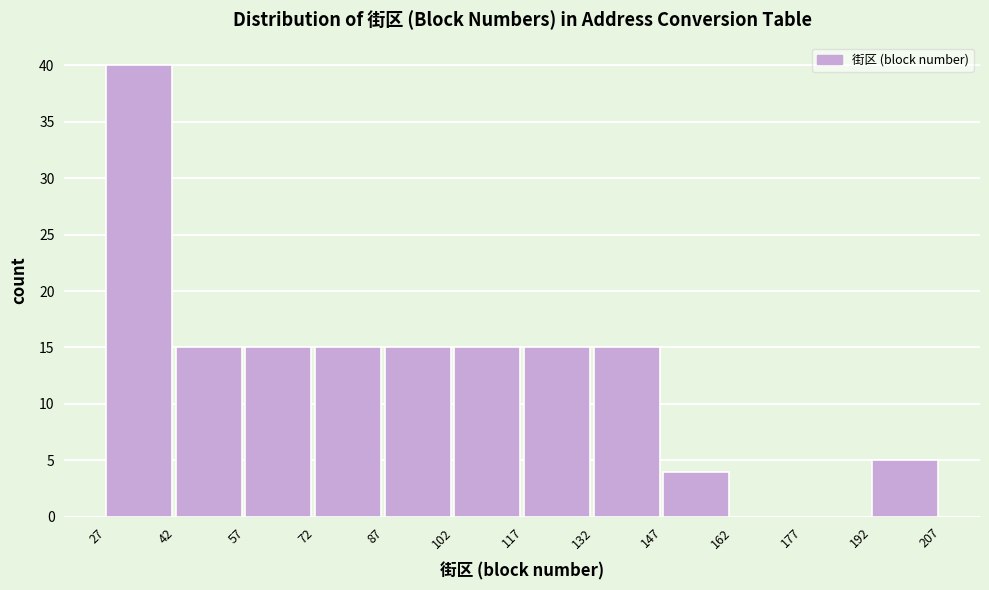

Reading left to right, list every bar in this chart as the range it spans on the x-axis followed by its height. The values are not printed on the chart, so give them approximately, as read against the axis.

27 to 42: 40
42 to 57: 15
57 to 72: 15
72 to 87: 15
87 to 102: 15
102 to 117: 15
117 to 132: 15
132 to 147: 15
147 to 162: 4
162 to 177: 0
177 to 192: 0
192 to 207: 5